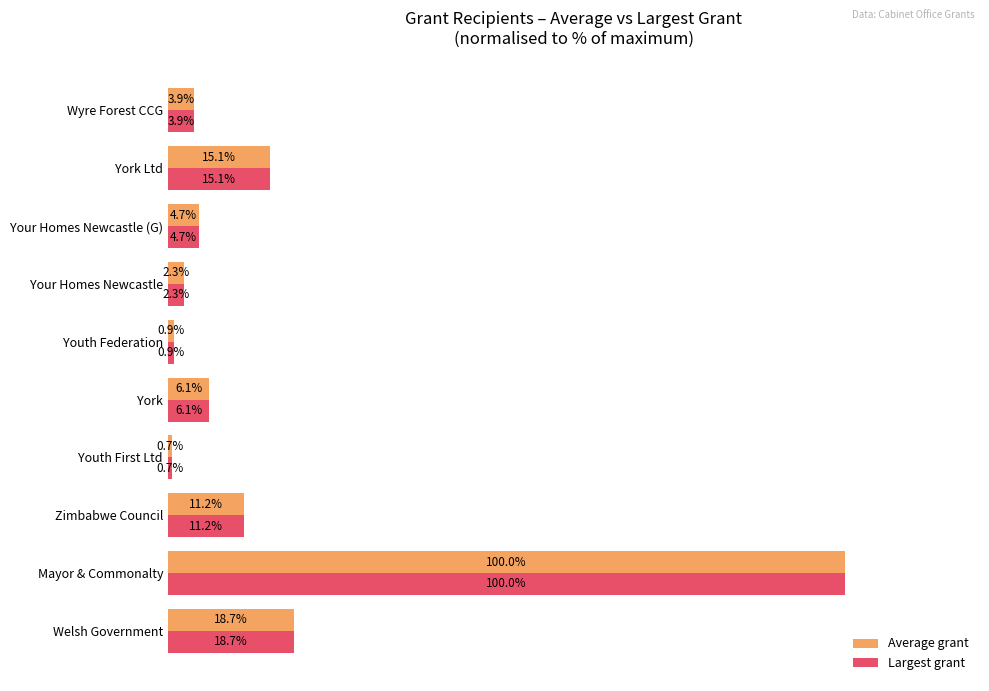

At which label is Largest grant closest to 50?

Welsh Government